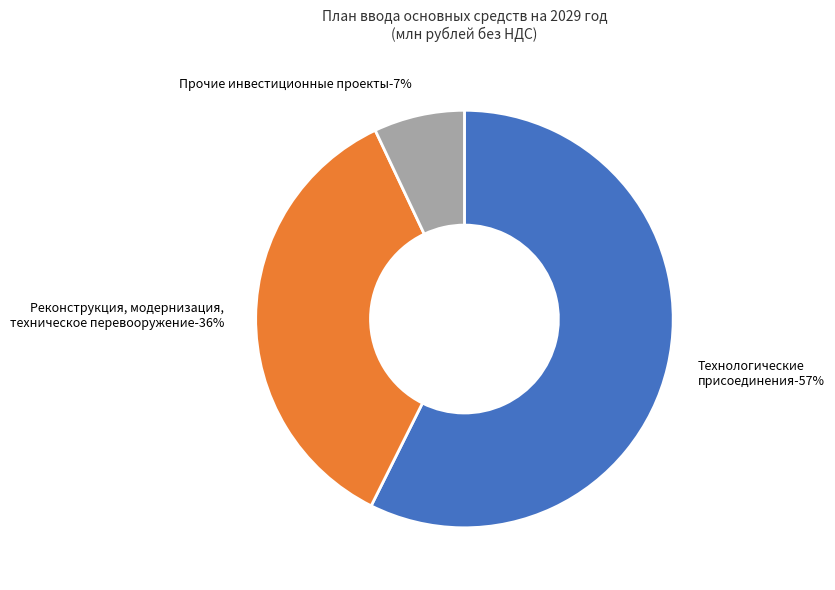

To the nearest percent, what is the difference between the largest and smallest slice percentages?

50%